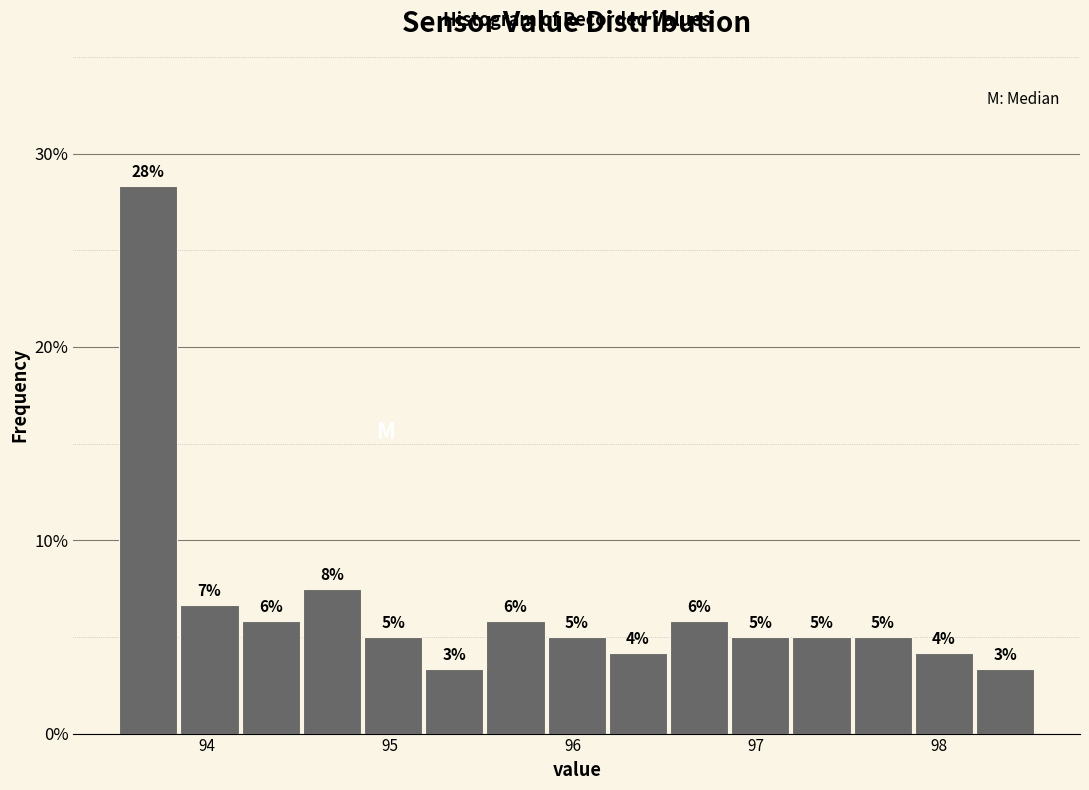

Around what value on the x-axis is the tallest bar? Give the approximate position of its centre, as read against the axis.

93.7